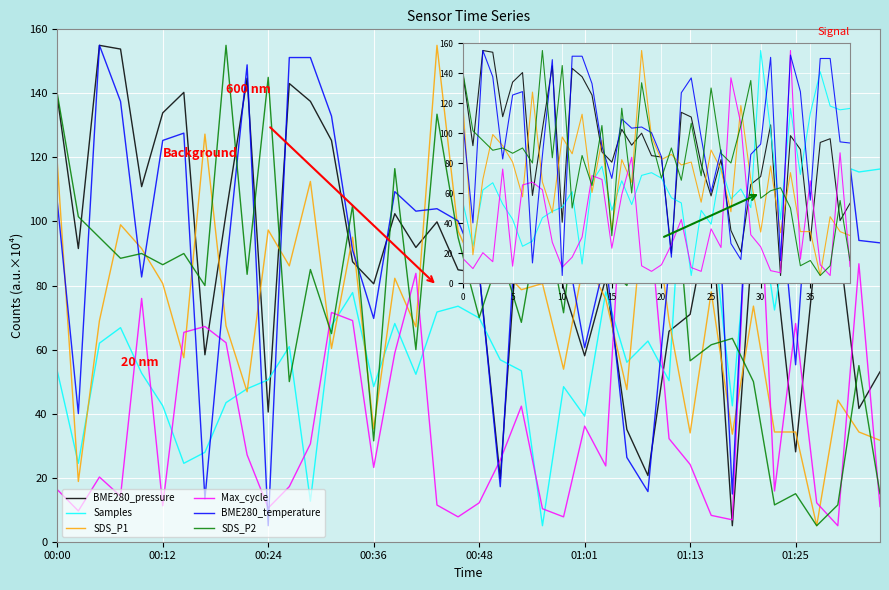

In Max_cycle, how many points are higher than both neighbors (excluding endpoints)?

11